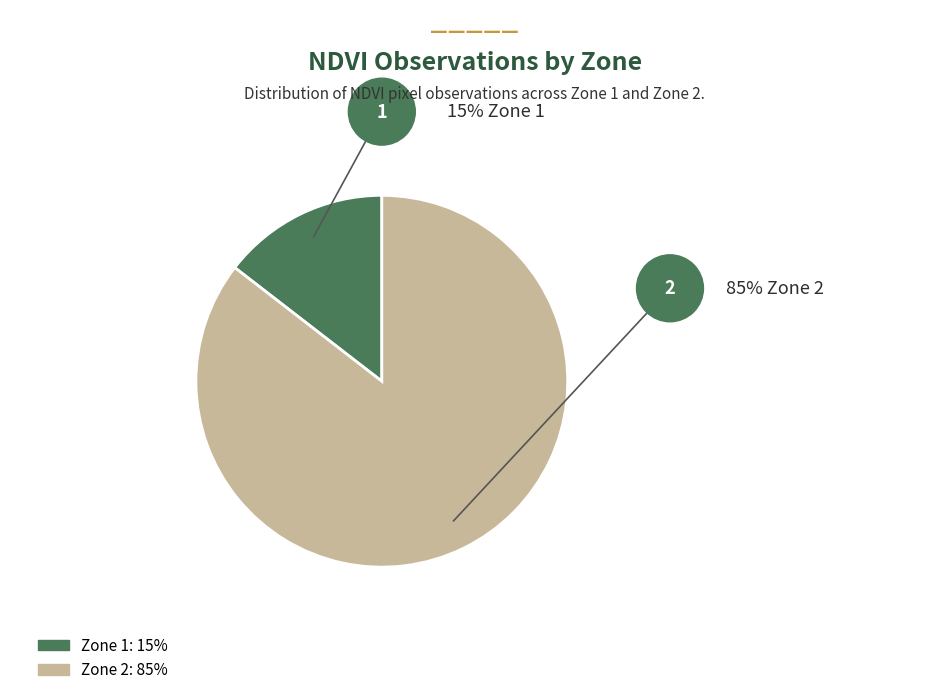

Combined, do Zone 1 and Zone 2 account for over 50%?

Yes